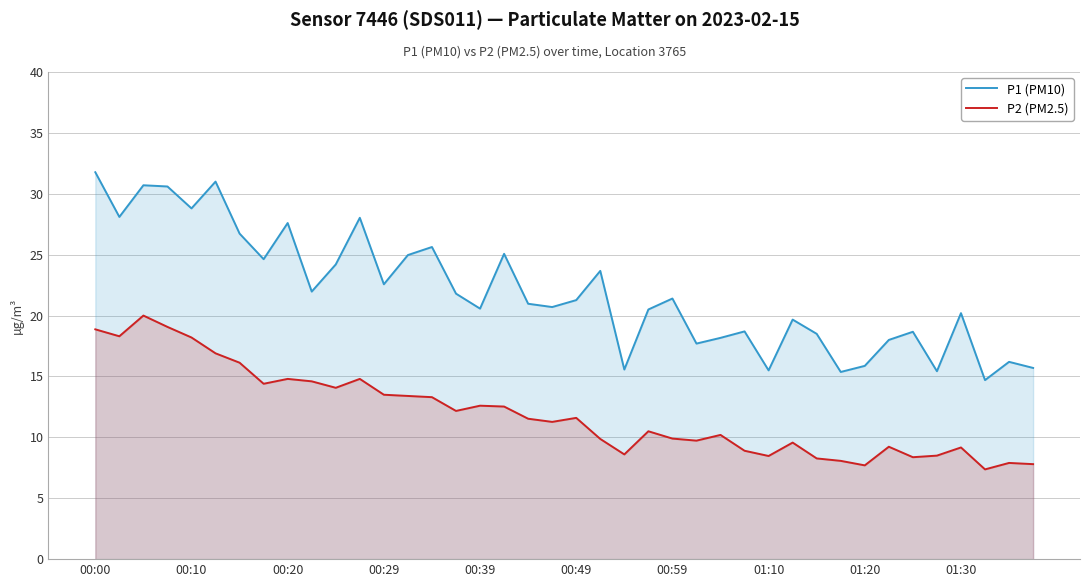

Is it true that P1 (PM10) equals 18.5 at 30?

True